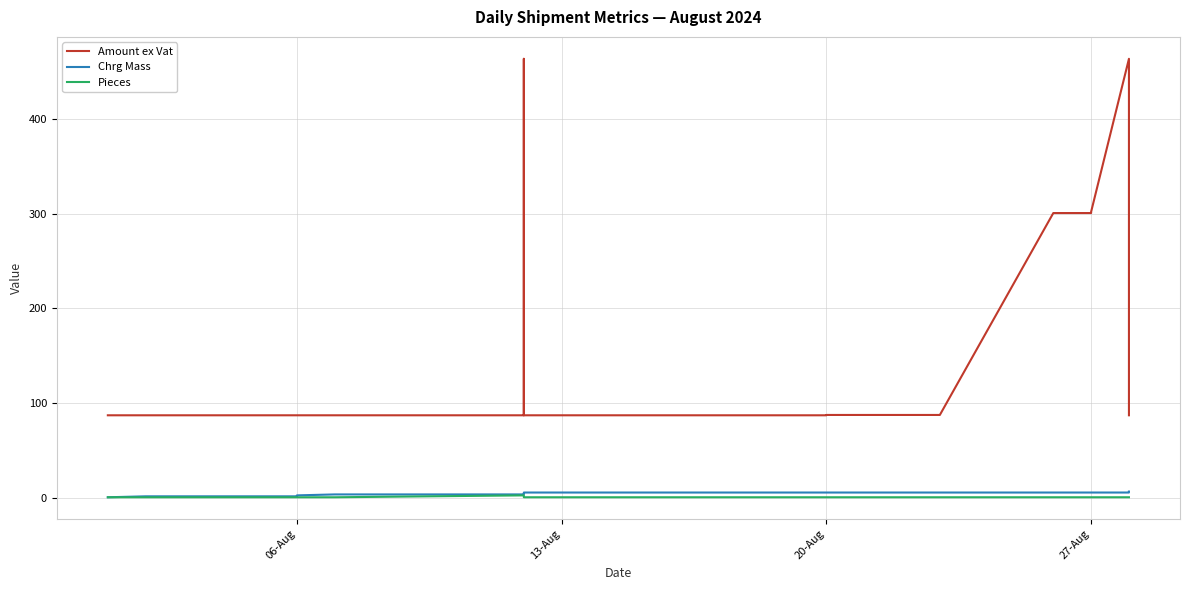

True or false: Pieces and Amount ex Vat cross at least once.

False